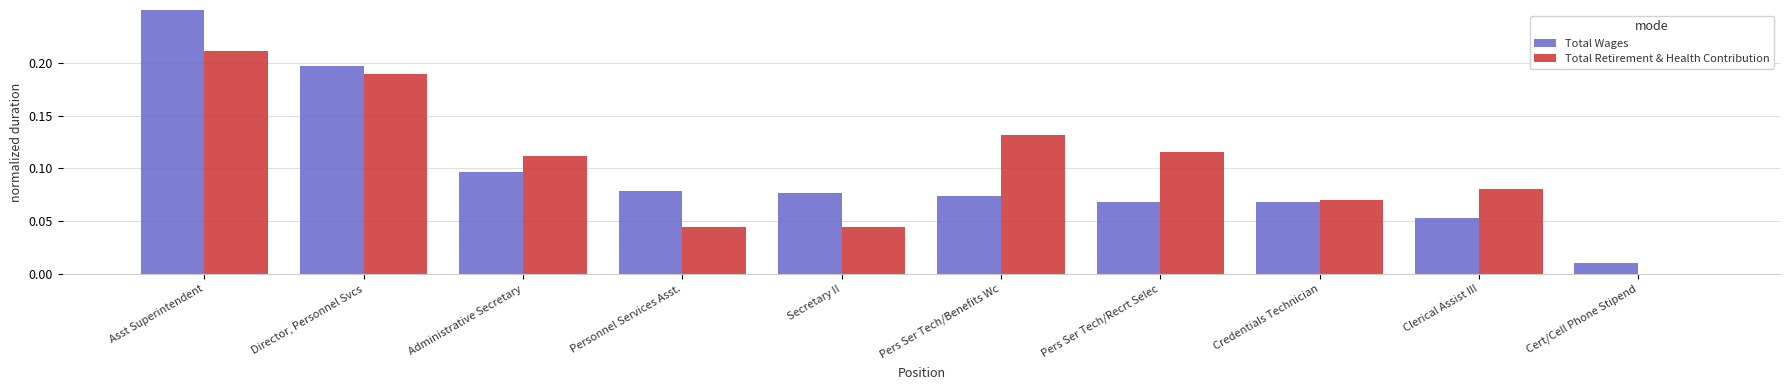

Which series has the largest range (max minus min)?

Total Wages